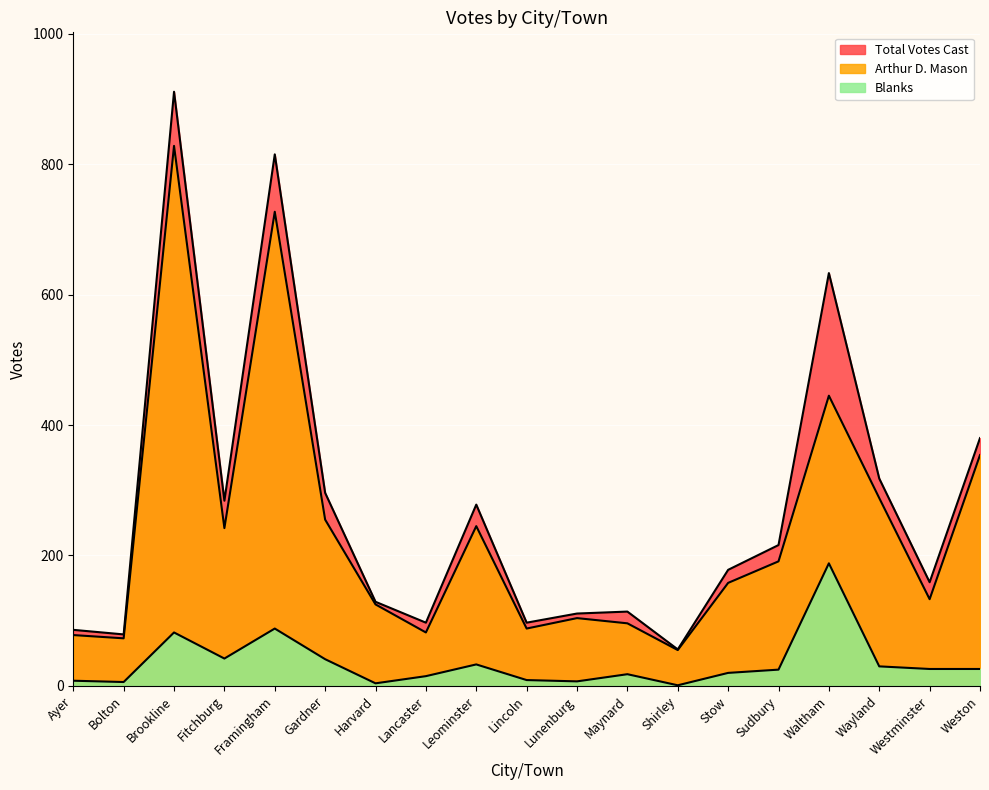

Count the number of data series in this chart.

3